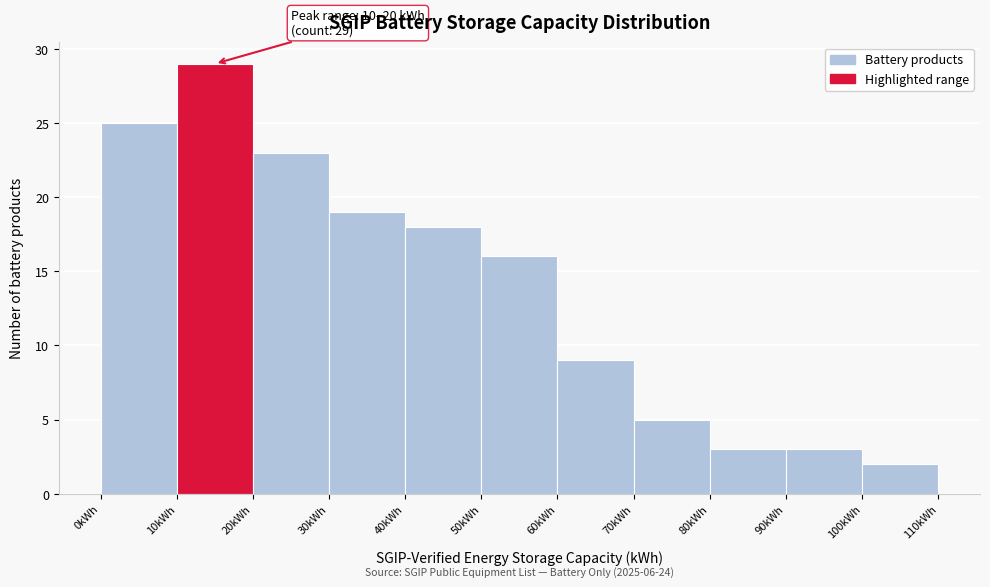

Which range on the x-axis has the tallest bar?

10 to 20